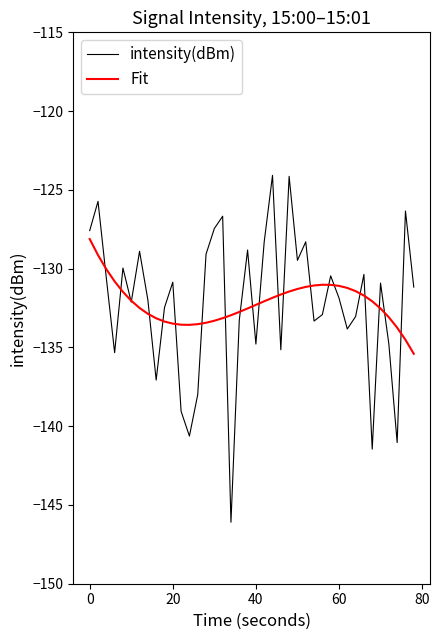

Which series has the largest range (max minus min)?

intensity(dBm)